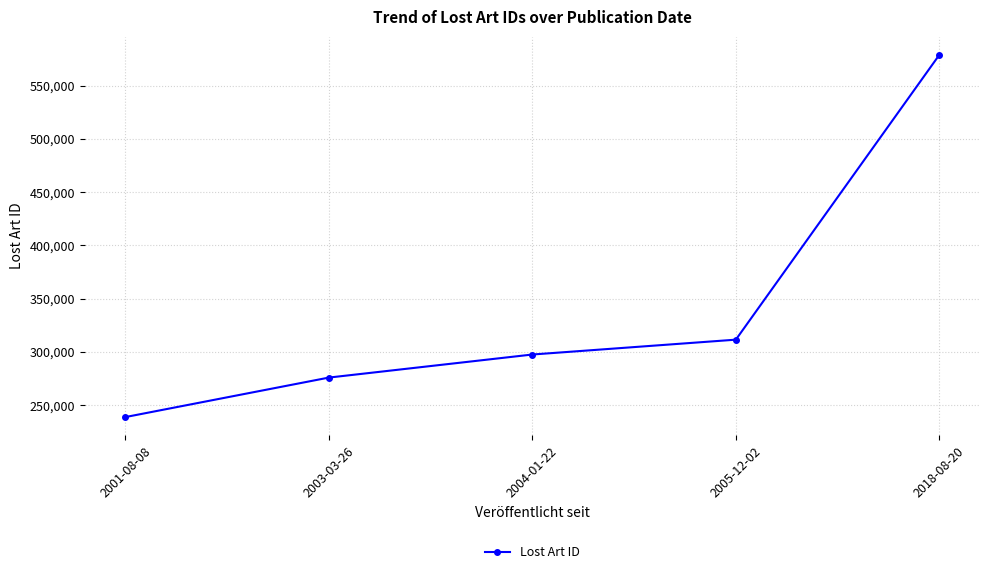

List the labels in order of value, smallest first.

2001-08-08, 2003-03-26, 2004-01-22, 2005-12-02, 2018-08-20